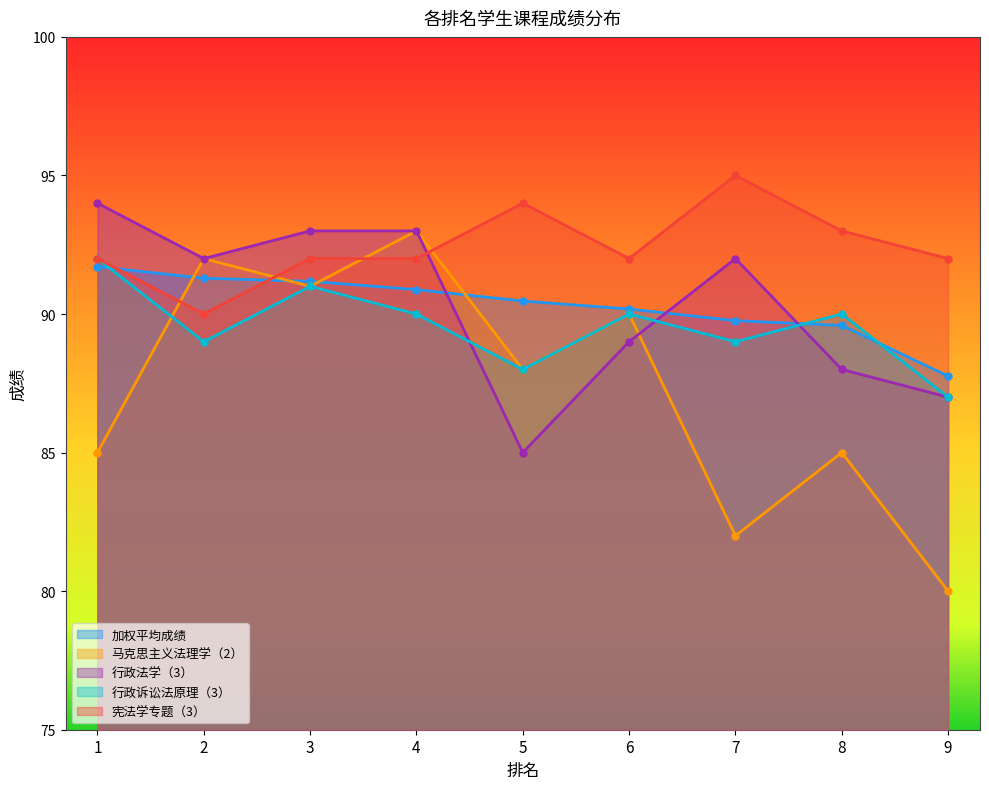

Read the 马克思主义法理学（2） value at 6.

90.0